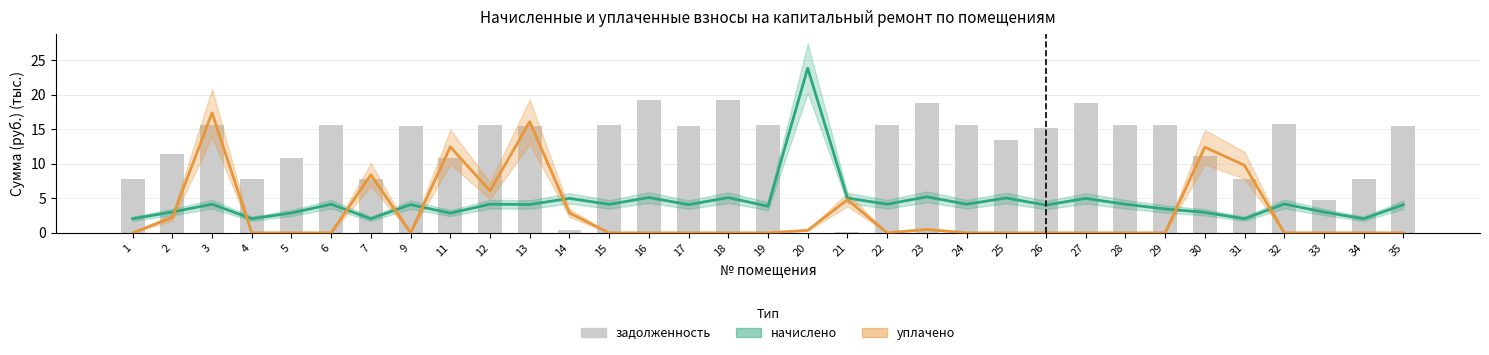

What is the total value across all series at 13?

35.7